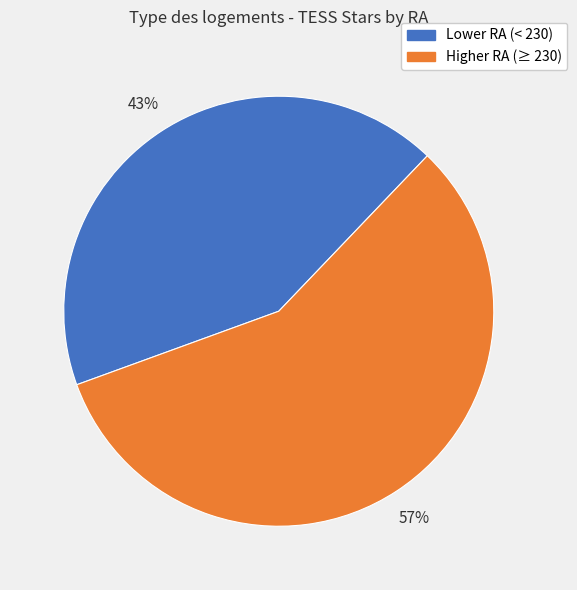

Rank the categories by value from highest to lowest.

Higher RA (≥ 230), Lower RA (< 230)